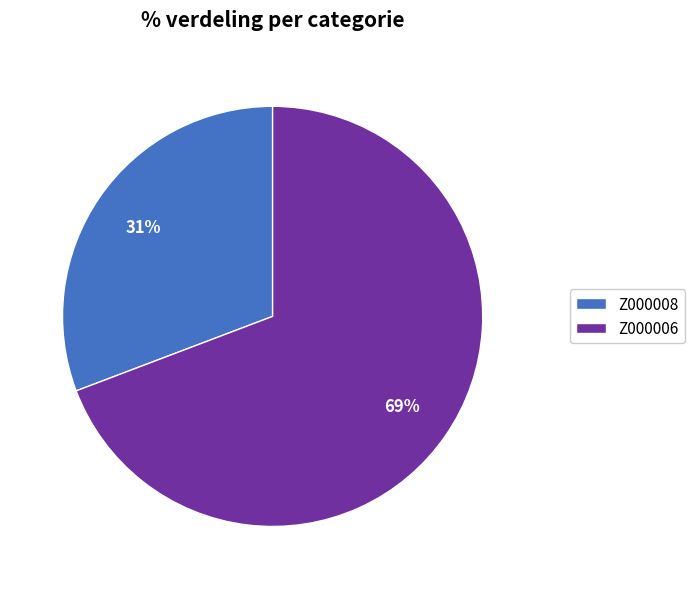

Rank the categories by value from highest to lowest.

Z000006, Z000008